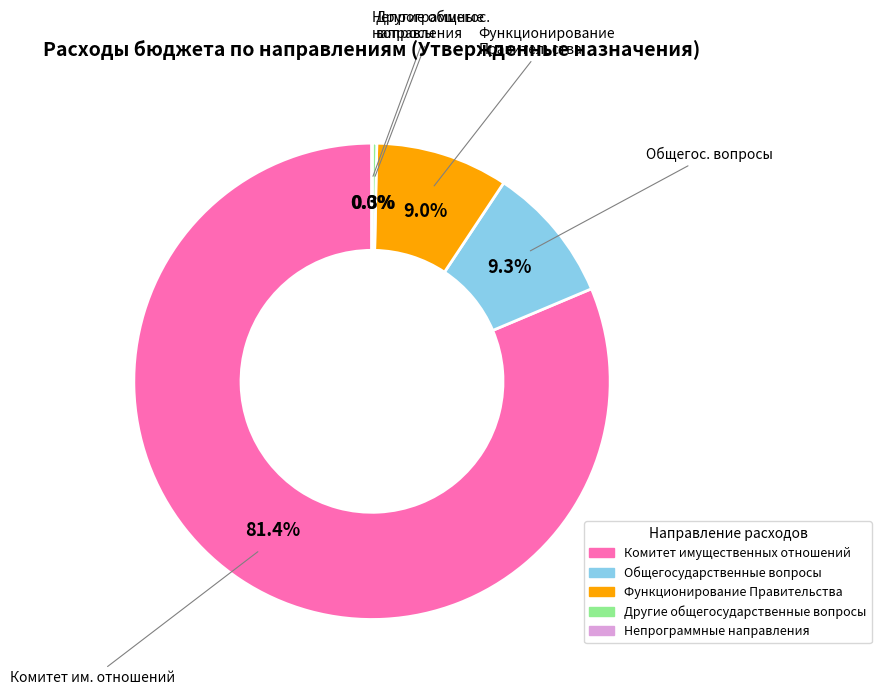

Does any single category account for the majority?

Yes